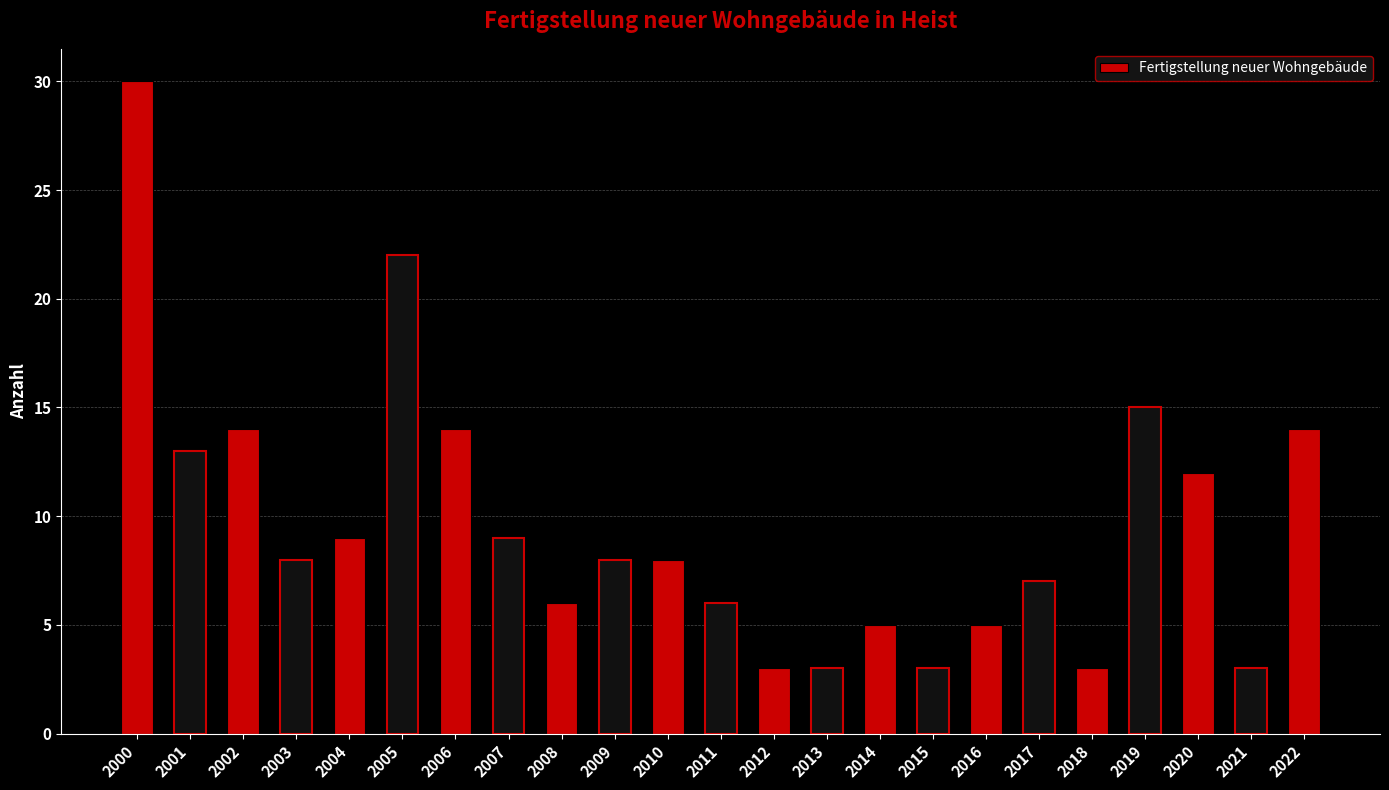

Approximately how many times larger is the value at 2019 compared to 2006?

1.1